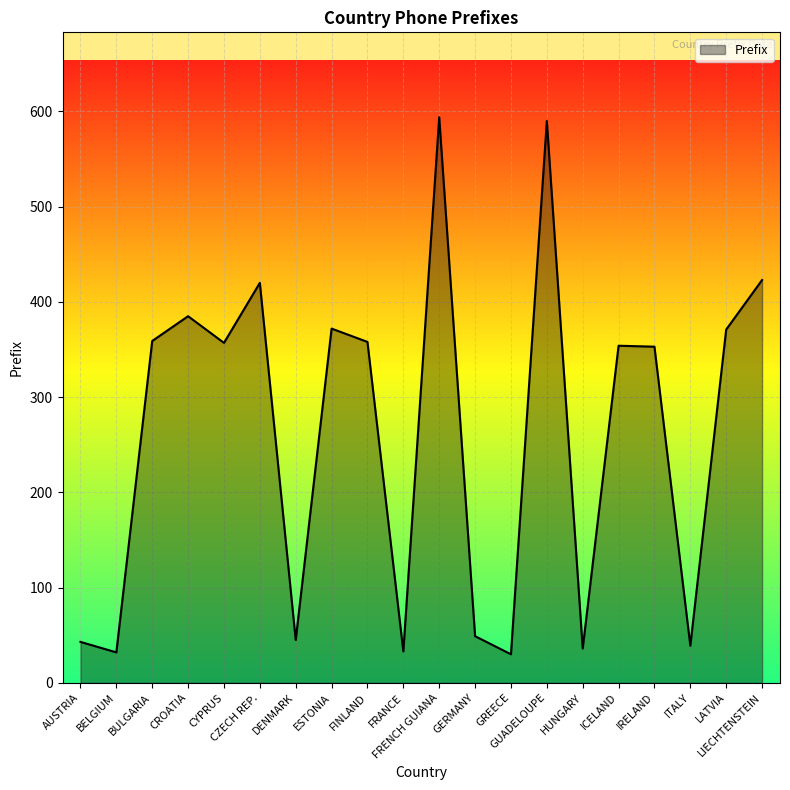

What value does the data have at CZECH REP., to the nearest 10?

420